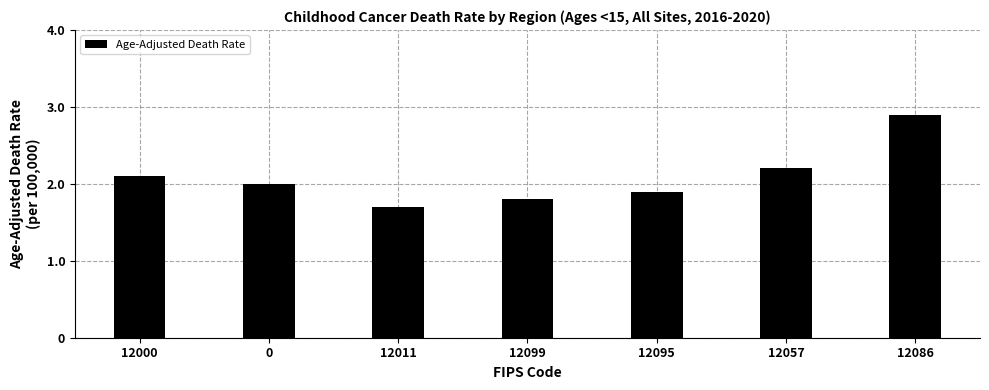

Reading left to right, transcribe all the data shown in this chart.

2.1	2.0	1.7	1.8	1.9	2.2	2.9